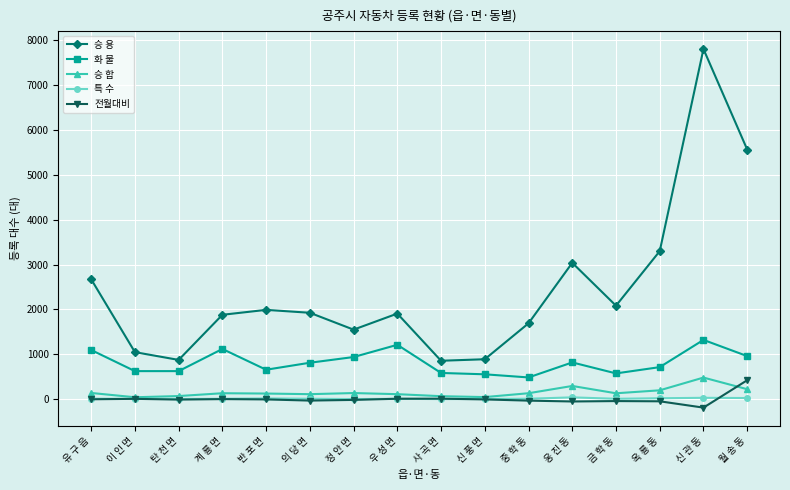

What is the sum of the 승 합 values at 중 학 동 and 계 룡 면?

264